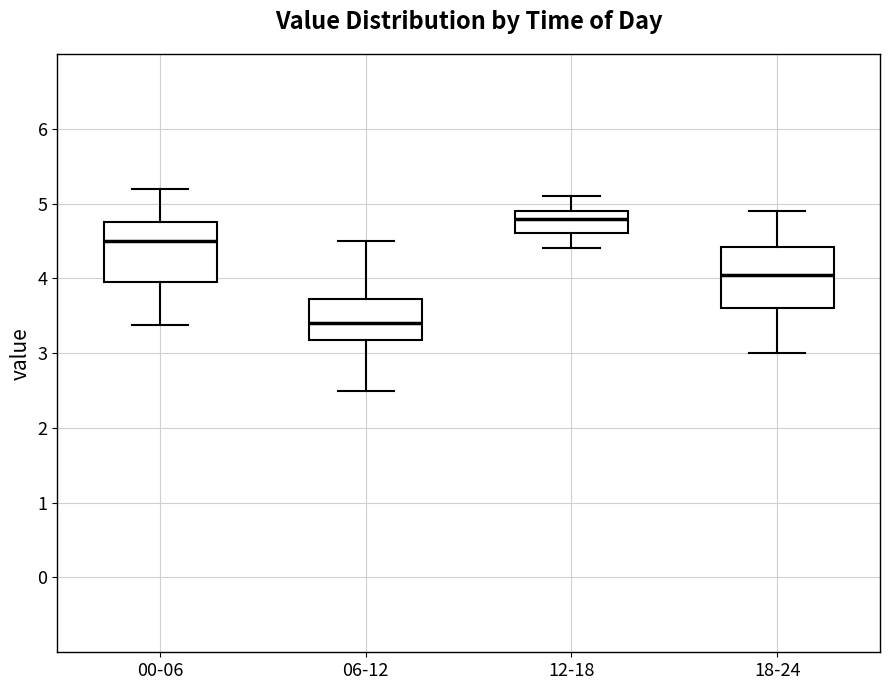

Which box has the highest median line?

12-18